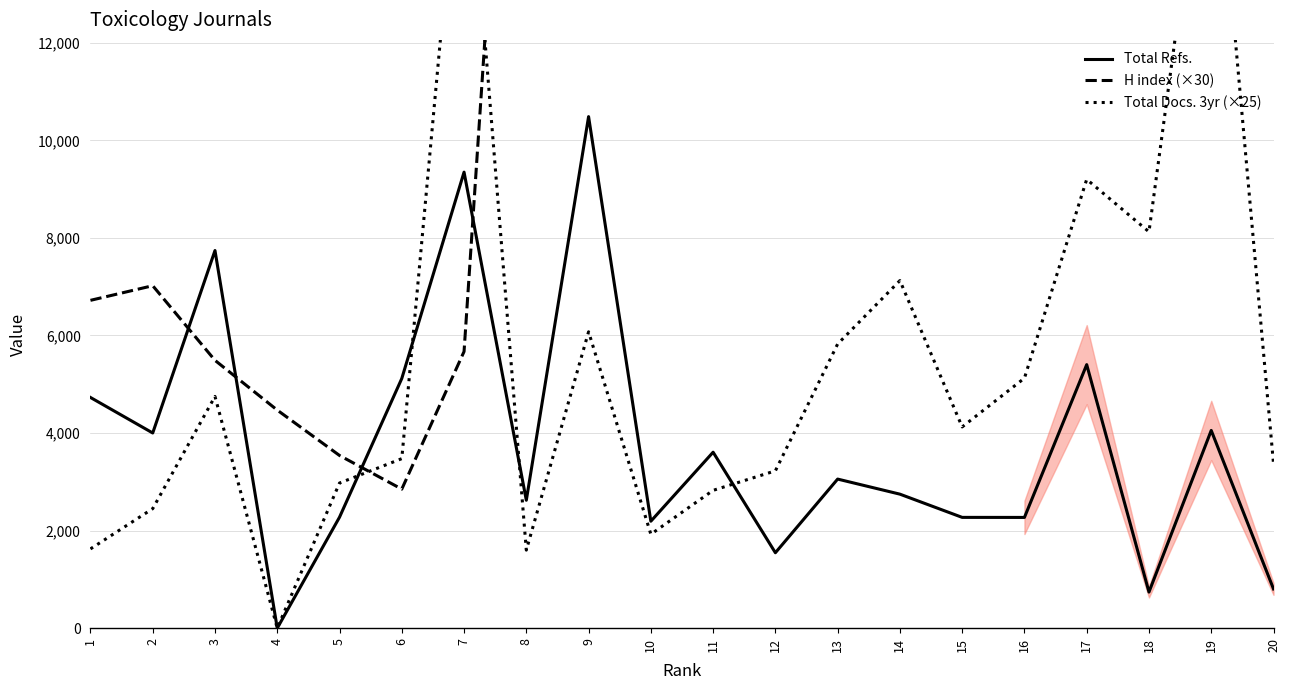

List the series in order of their peak value, highest first.

H index (×30), Total Docs. 3yr (×25), Total Refs.